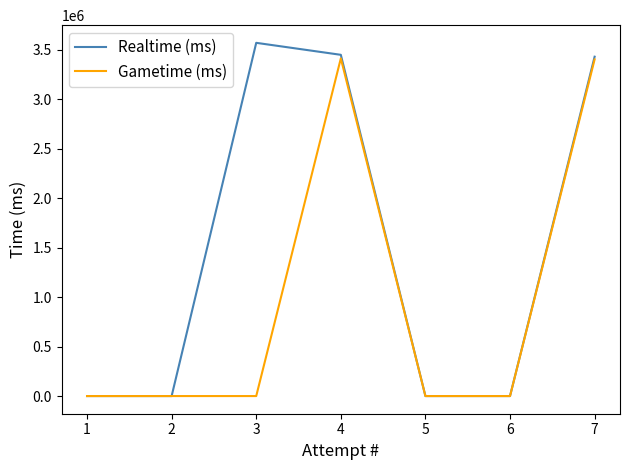

What is the sum of all Gametime (ms) values?

6812811